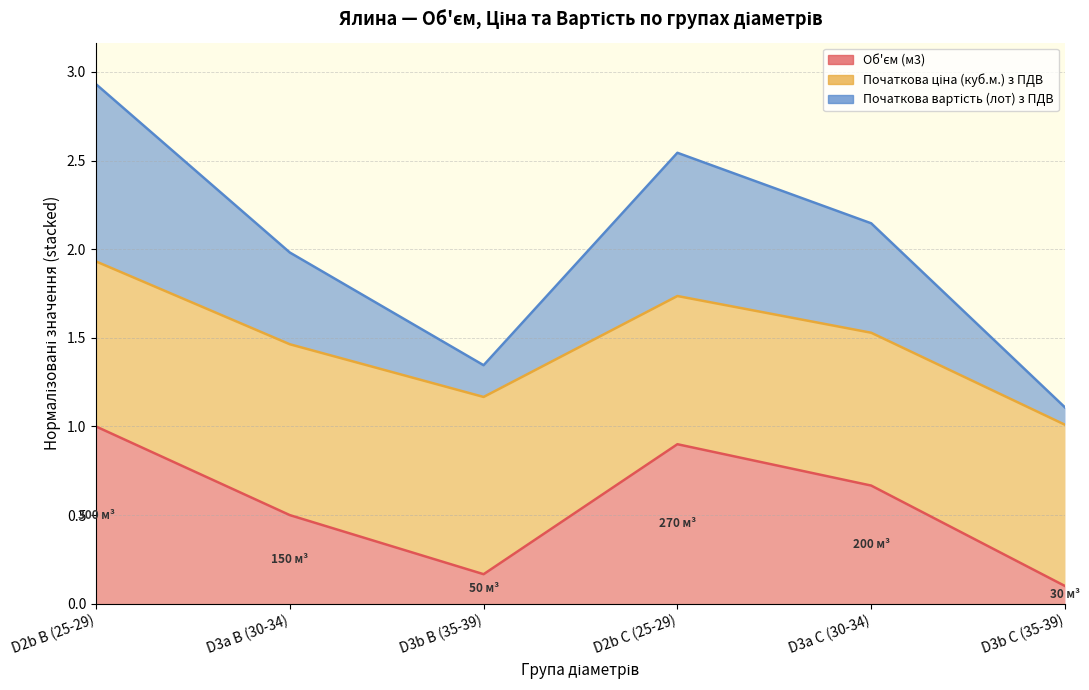

The value of Об'єм (м3) at D3a B (30-34) is 0.5. True or false?

True